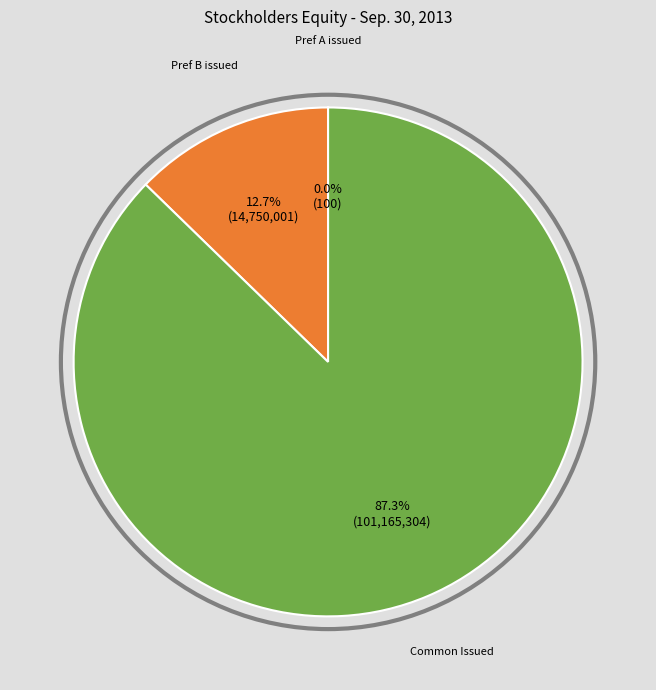

Is there a majority slice in this chart?

Yes